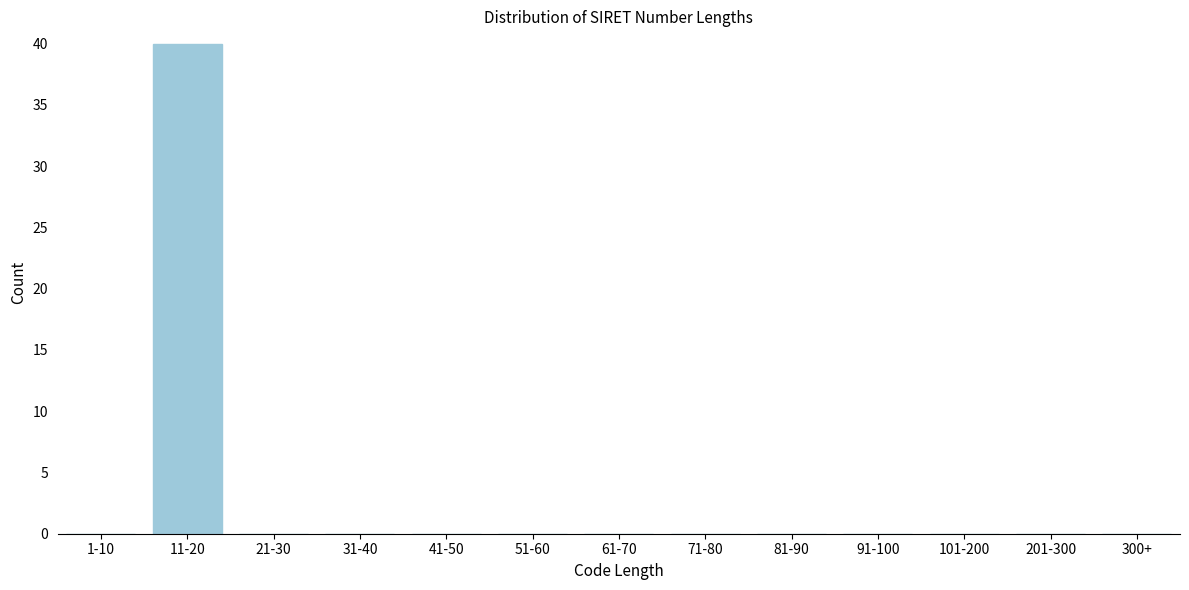

Reading left to right, list all the values displayed in this chart.

1-10=0	11-20=40	21-30=0	31-40=0	41-50=0	51-60=0	61-70=0	71-80=0	81-90=0	91-100=0	101-200=0	201-300=0	300+=0